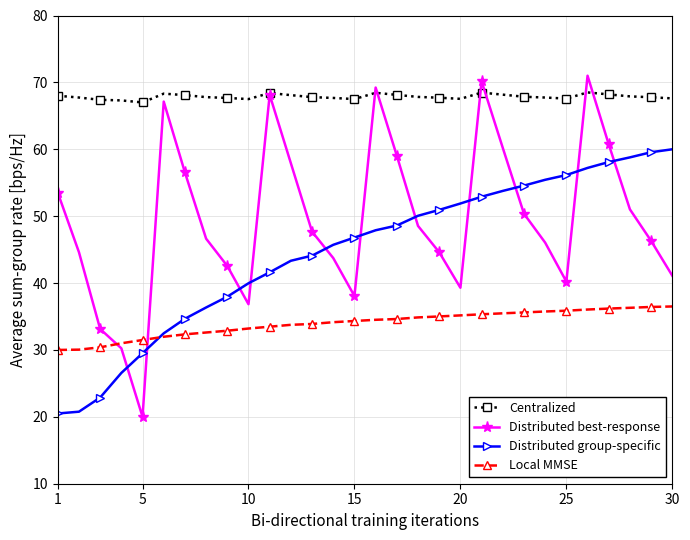

Which series has the widest spread of values?

Distributed best-response